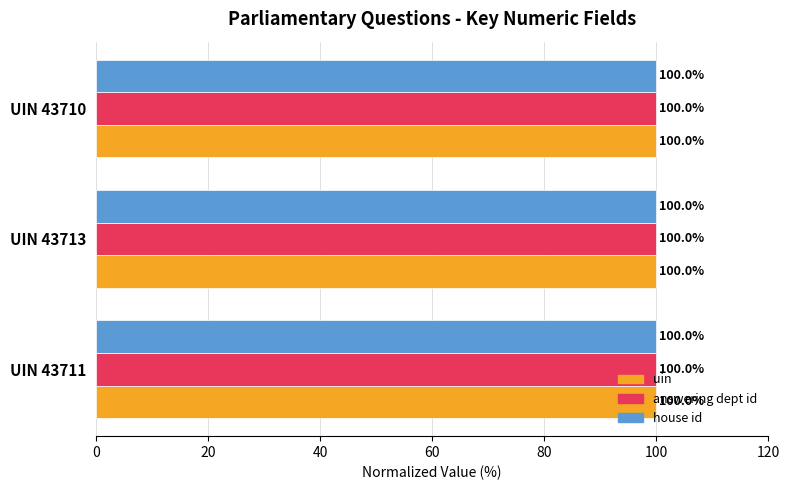

How many uin values are between 99 and 100?

3